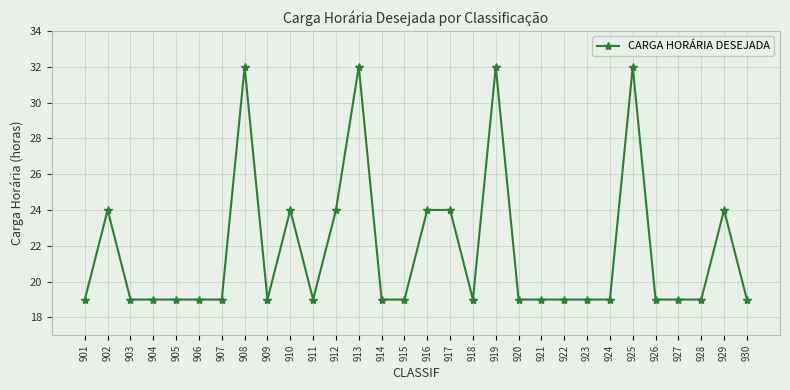

What is the change in value from 914 to 916?

+5